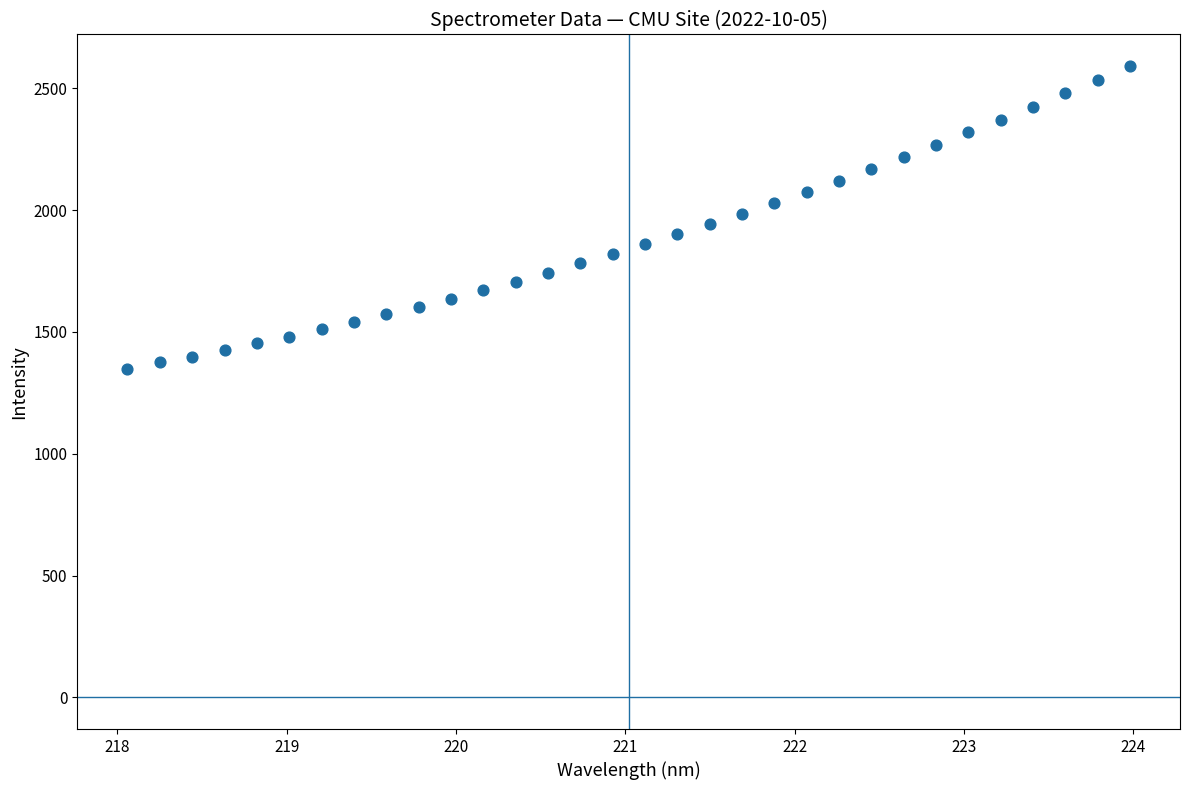

What is the range of X values (max minus min)?

5.9